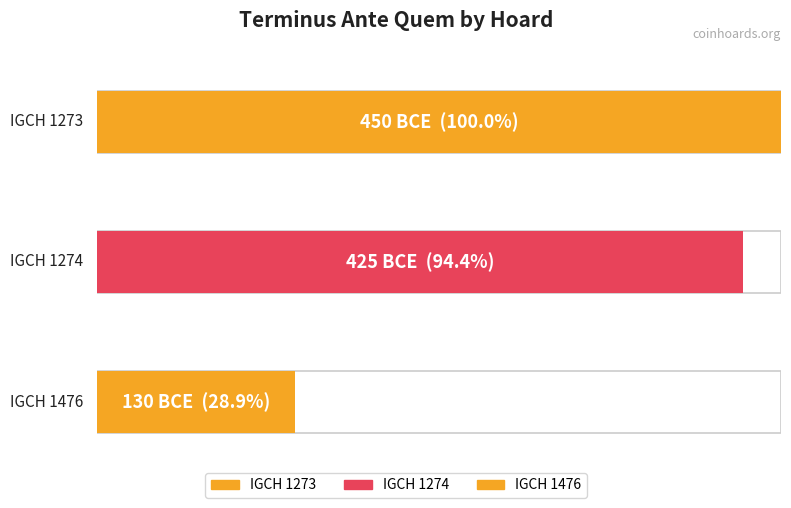

What value does the data have at IGCH 1274, to the nearest 5?

-425